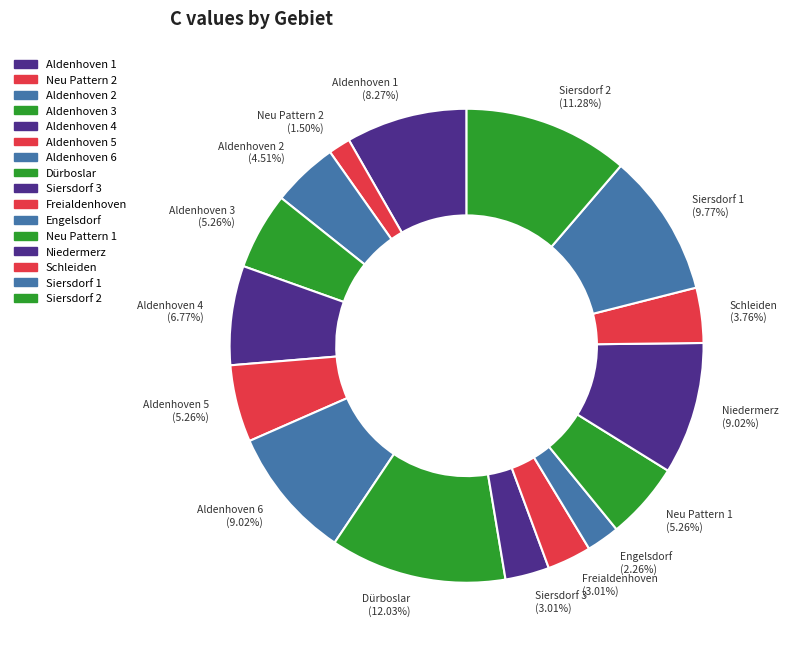

To the nearest percent, what is the combined percentage of Aldenhoven 3 and Aldenhoven 5?

11%